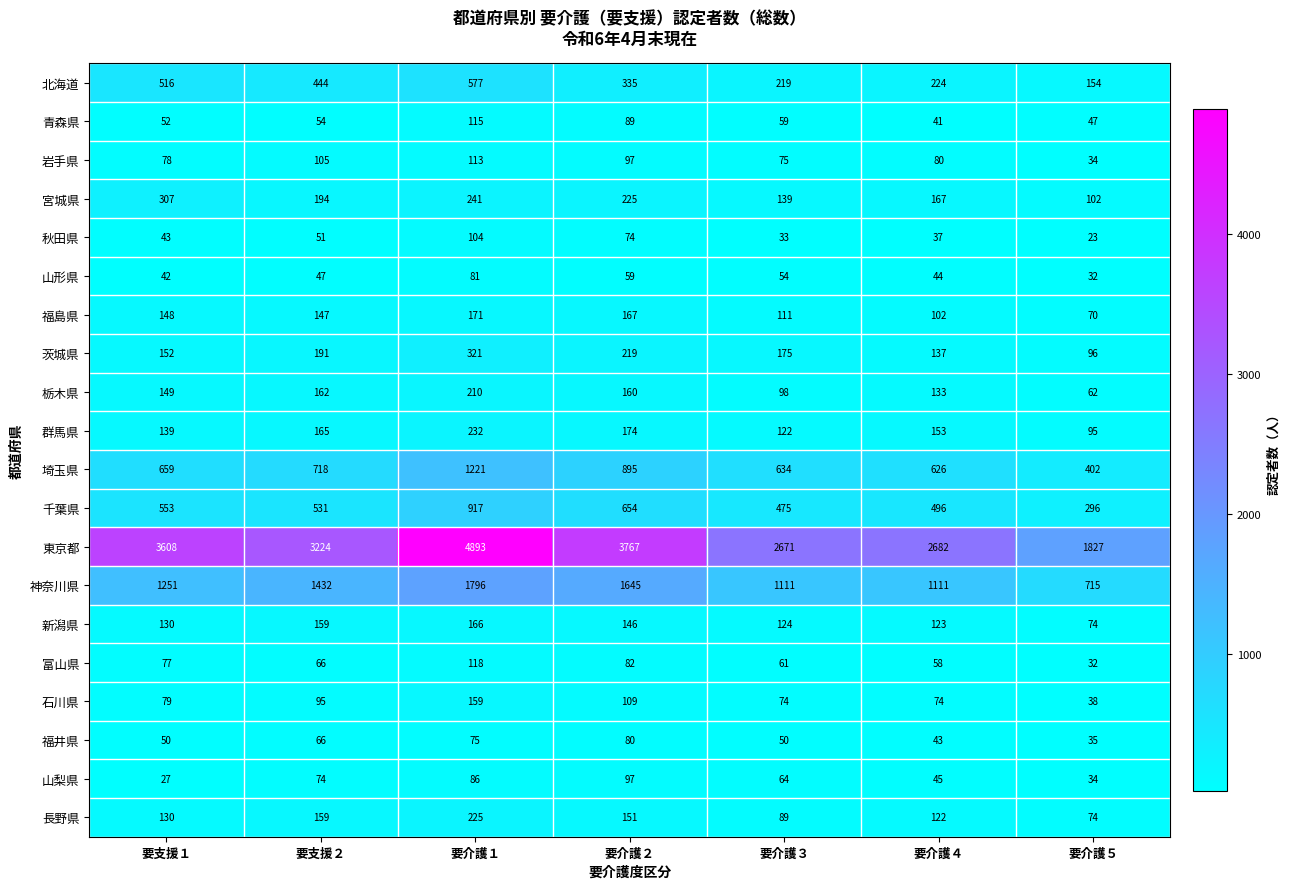

How many values in the 山形県 series are below 47?

3